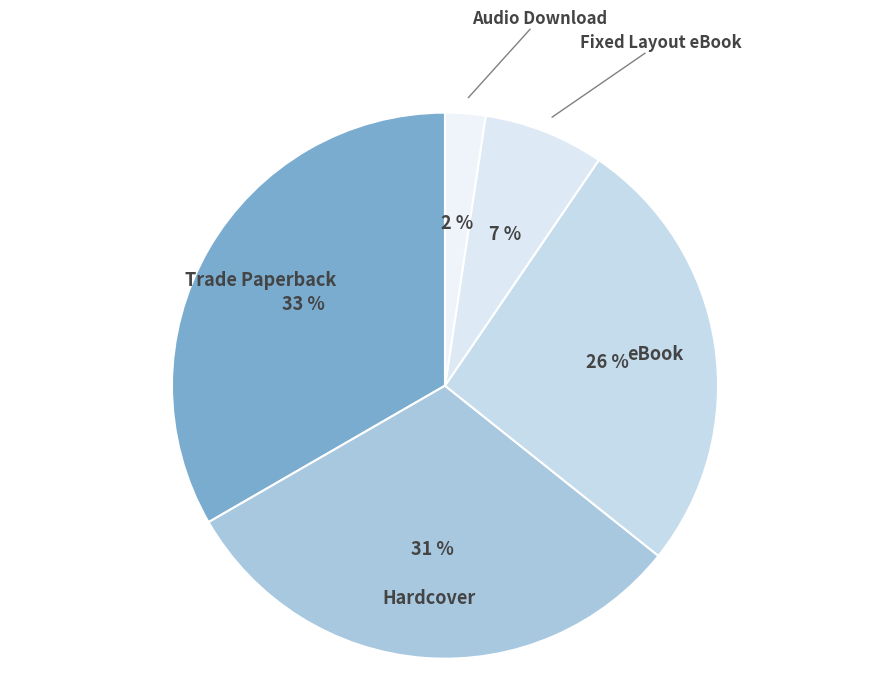

Does eBook represent more than half of the total?

No